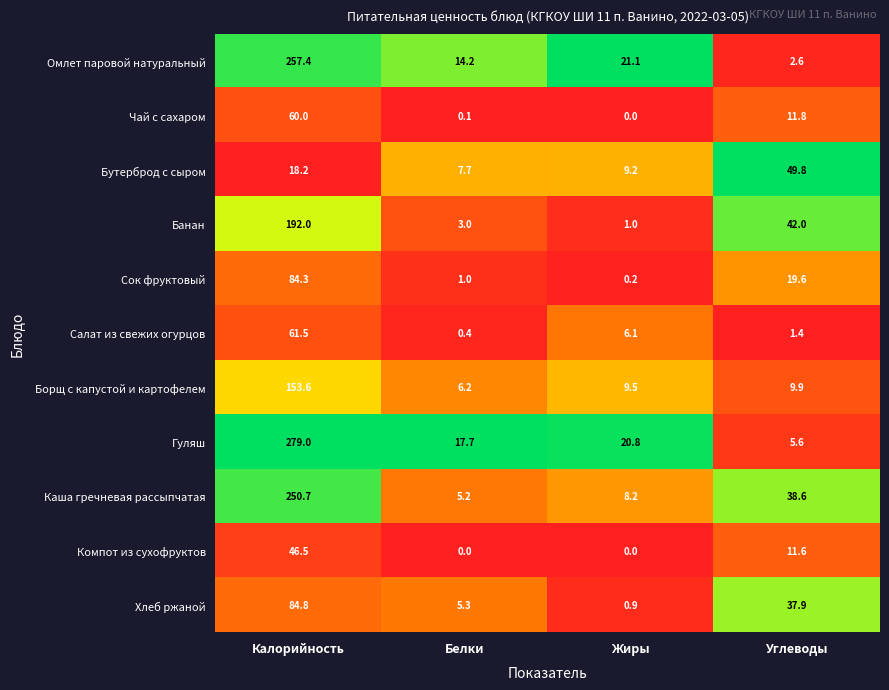

The Омлет паровой натуральный series shows 14.2 at Белки. True or false?

True